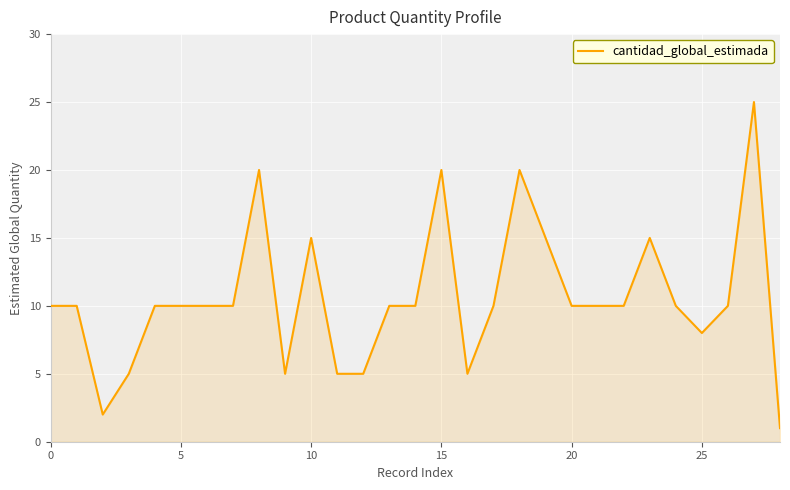

What is the greatest value displayed?

25